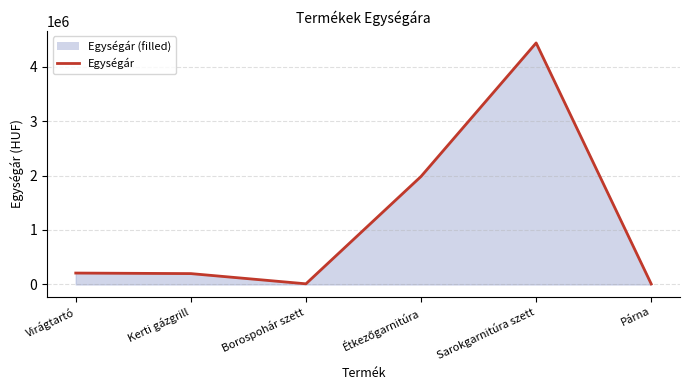

How many interior local valleys (lower than both neighbors) does the data have?

1